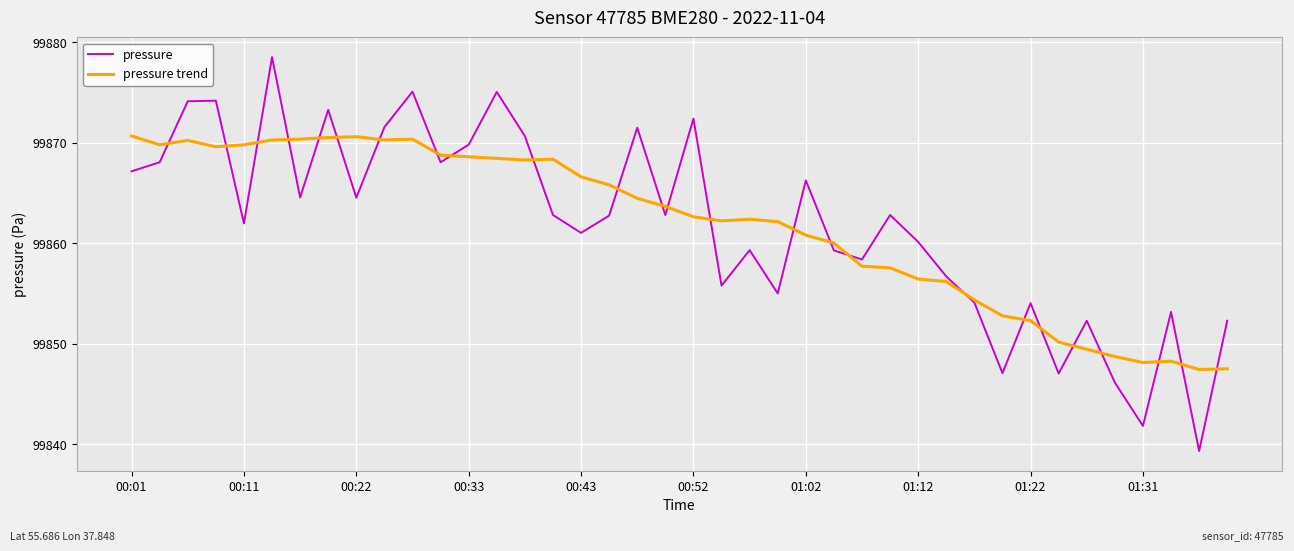

Rank the series by their maximum value, from highest to lowest.

pressure, pressure trend